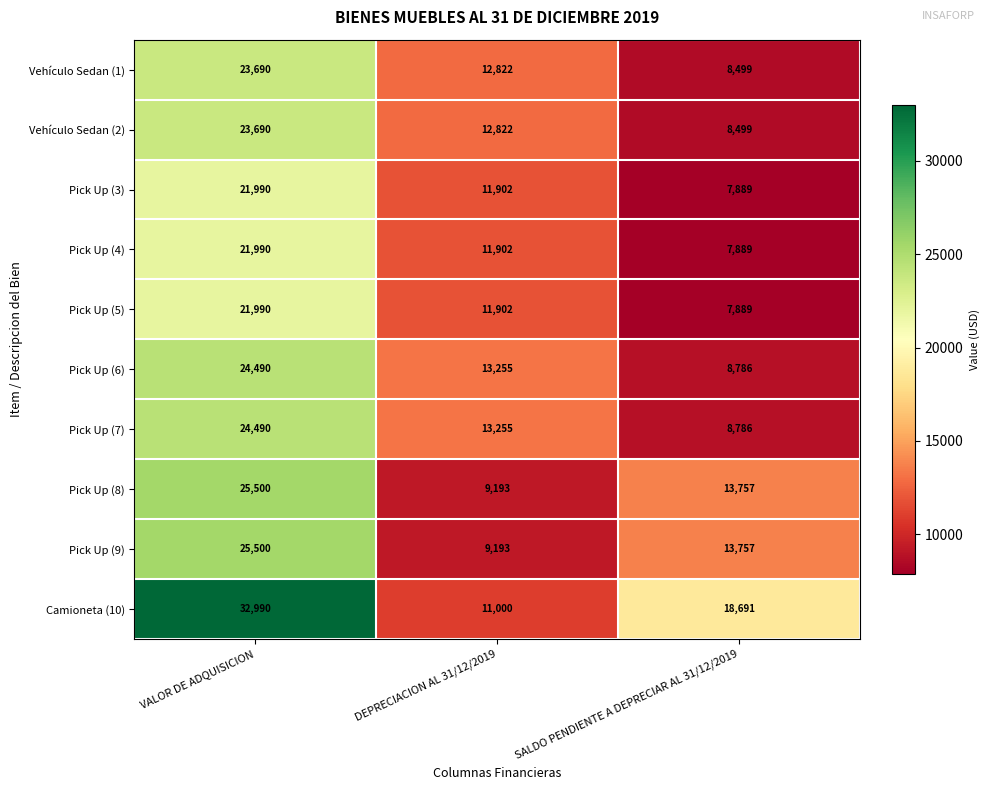

What is the difference between the highest and lowest values at DEPRECIACION AL 31/12/2019?

4062